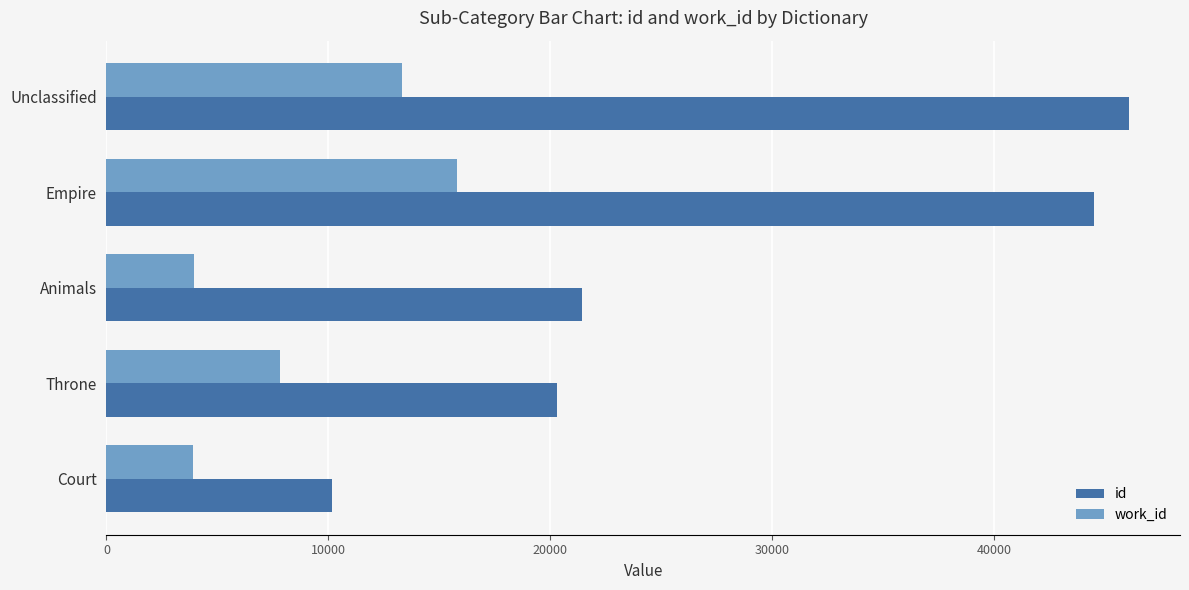

What is the difference between the maximum and minimum values in the work_id series?

11897